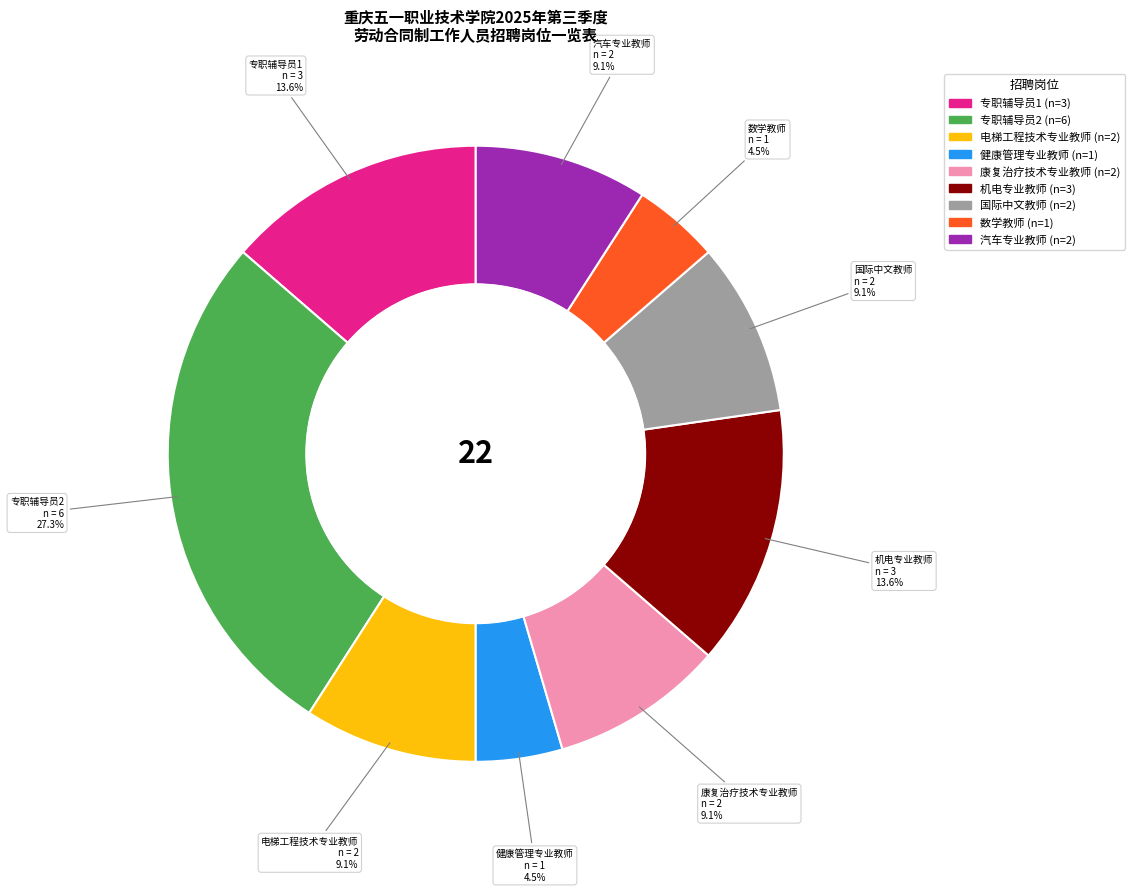

Count the number of slices in the pie.

9